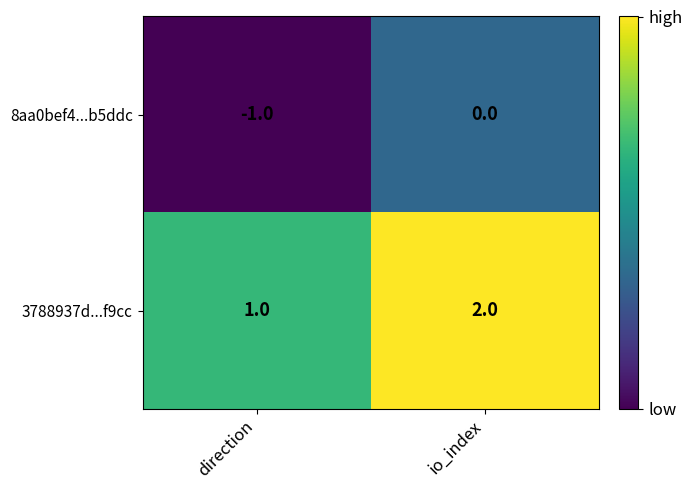

Which series has the largest total across all categories?

3788937d...f9cc